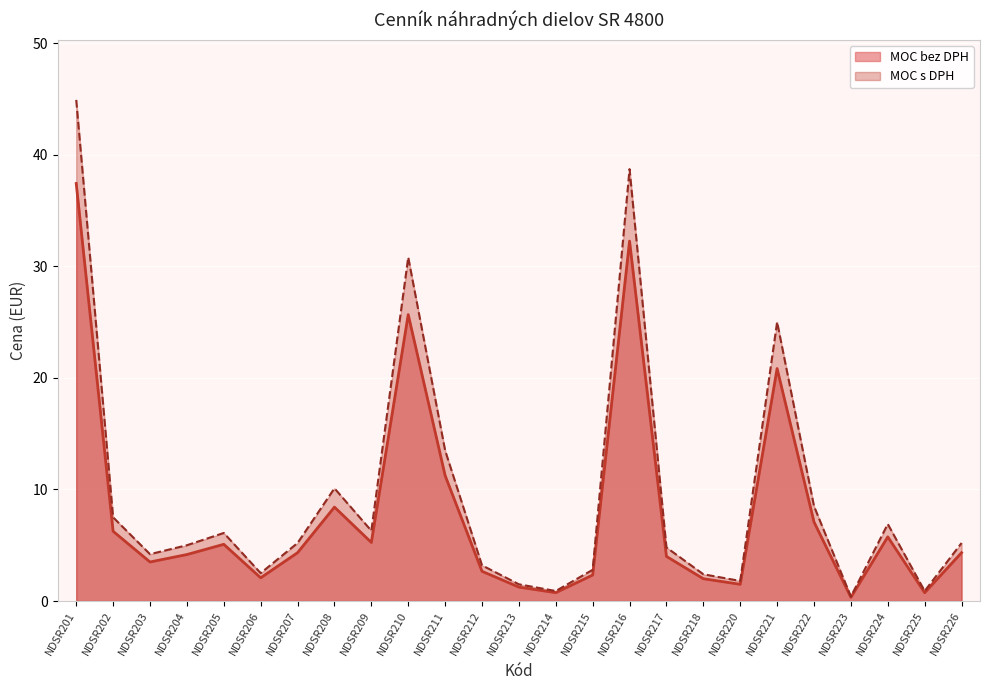

At which label does MOC bez DPH first exceed 4?

NDSR201